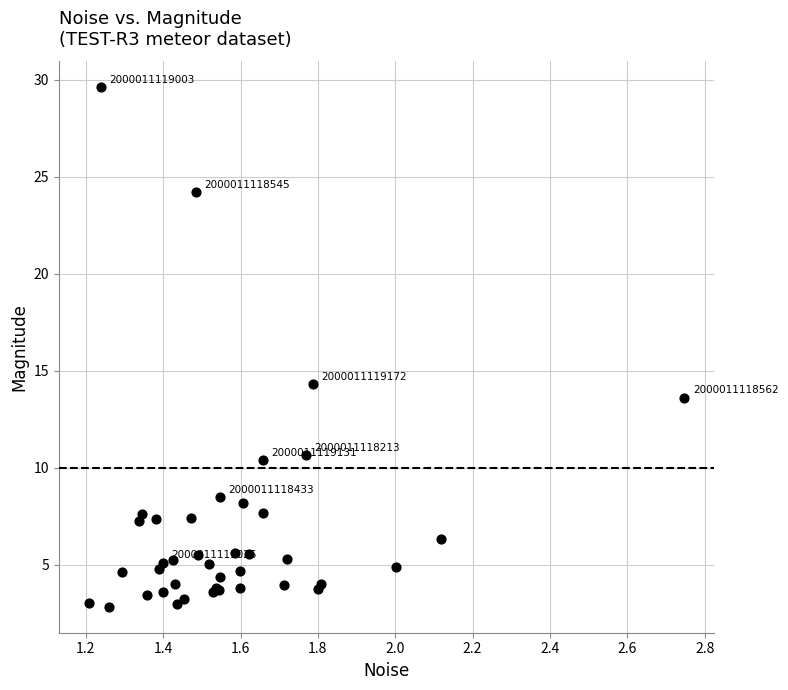

What Y value in the scatter plot is closest to 16?

14.3